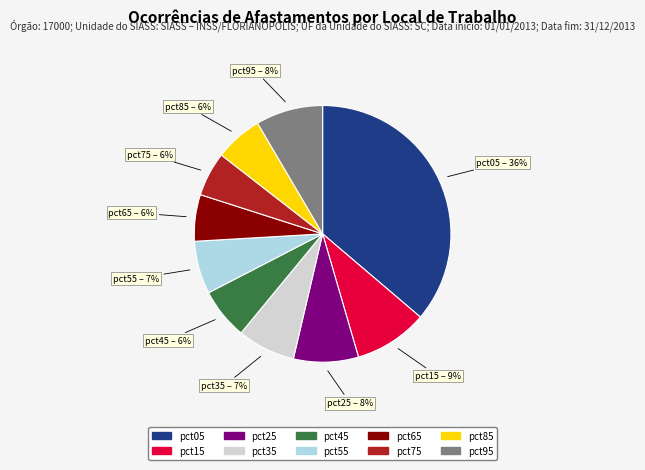

Which slice is the largest?

pct05